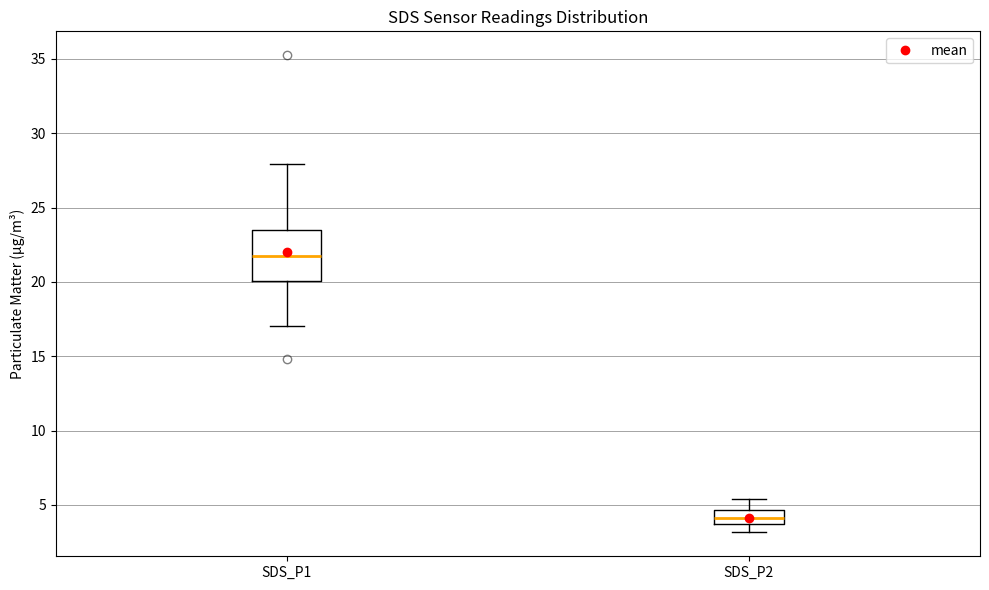

Comparing the boxes themselves (not the whiskers), which one is the tallest?

SDS_P1